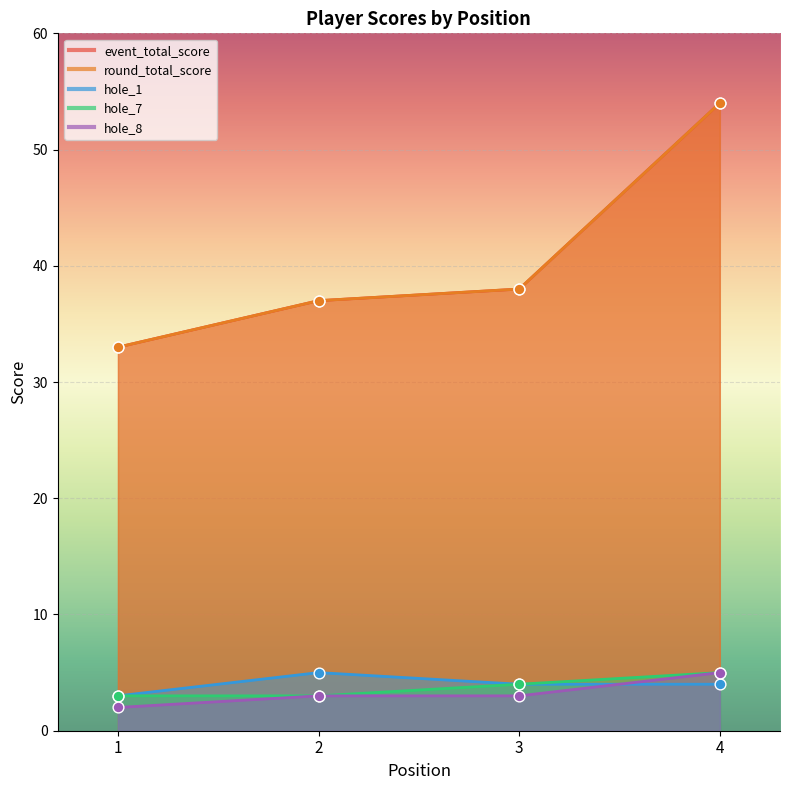

Which series has the widest spread of Y values?

event_total_score